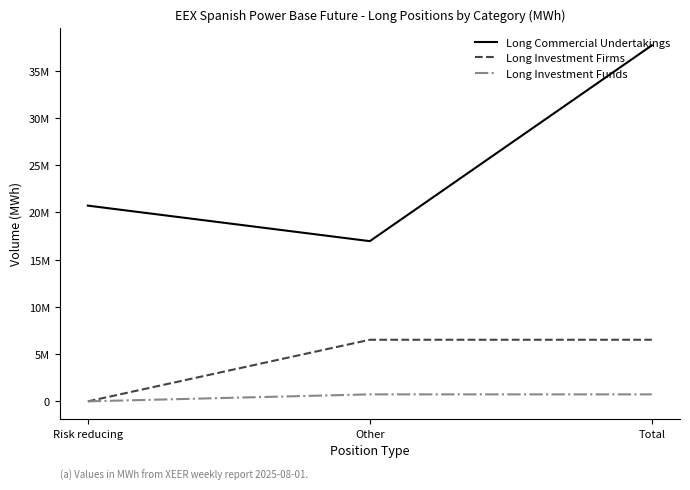

What are all the series names shown in the legend?

Long Commercial Undertakings, Long Investment Firms, Long Investment Funds